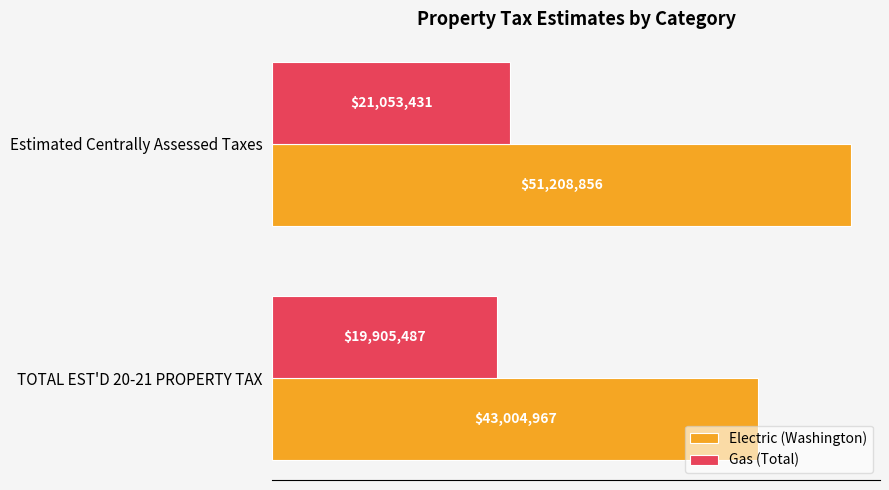

What is the value of the Gas (Total) bar at the 2nd from the left?

21053431.0